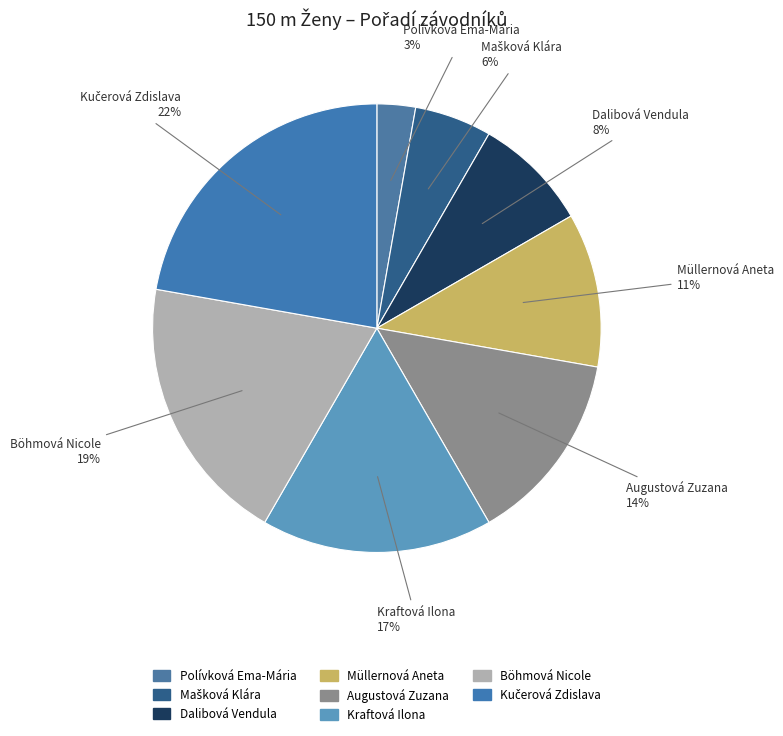

Count the number of slices in the pie.

8